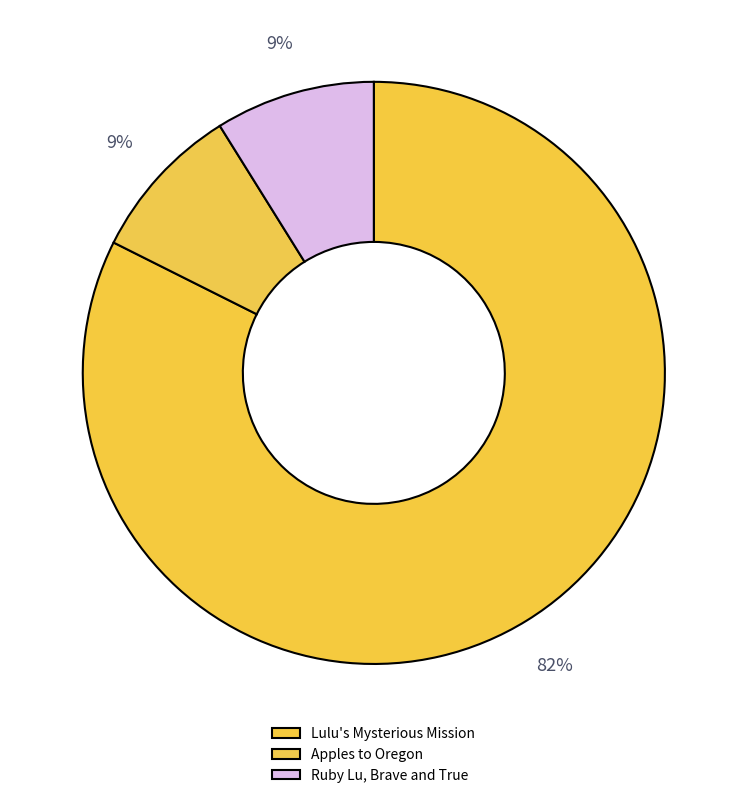

Between Lulu's Mysterious Mission and Apples to Oregon, which is larger?

Lulu's Mysterious Mission